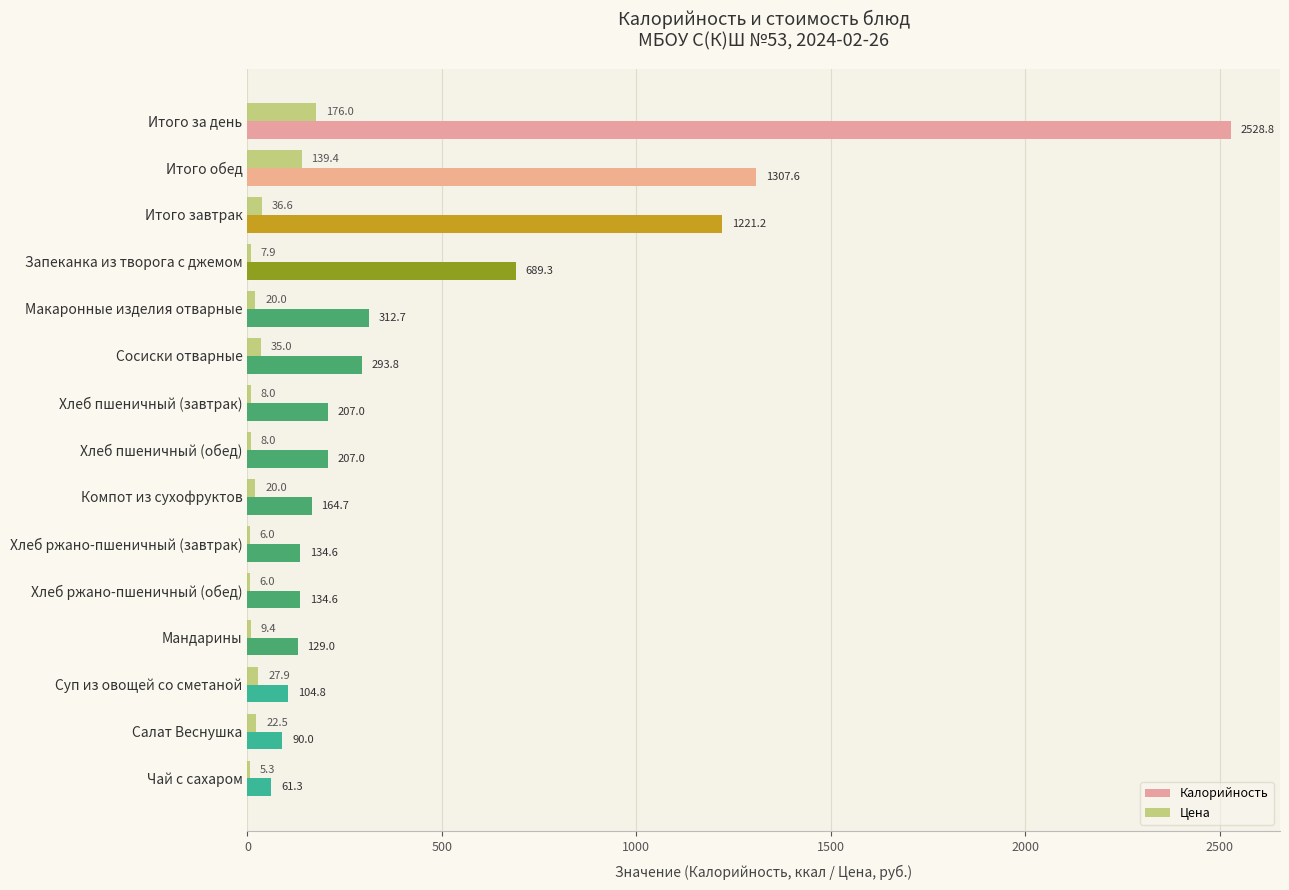

What is the sum of the Калорийность values at Итого за день and Сосиски отварные?

2822.6